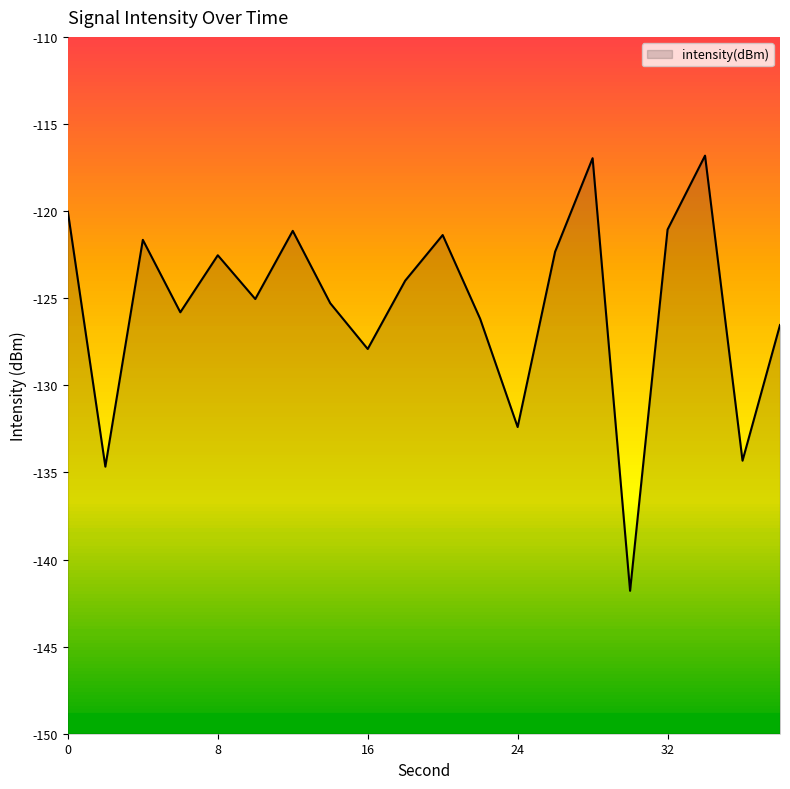

List the labels in order of value, largest first.

34, 28, 0, 32, 12, 20, 4, 26, 8, 18, 10, 14, 6, 22, 38, 16, 24, 36, 2, 30